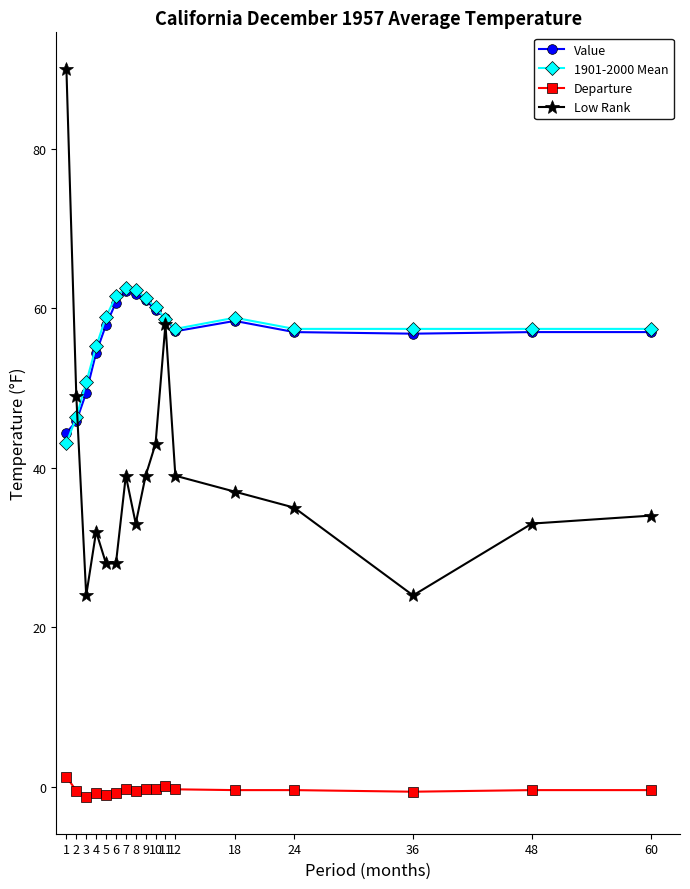

The value of 1901-2000 Mean at 3 is 50.7. True or false?

True